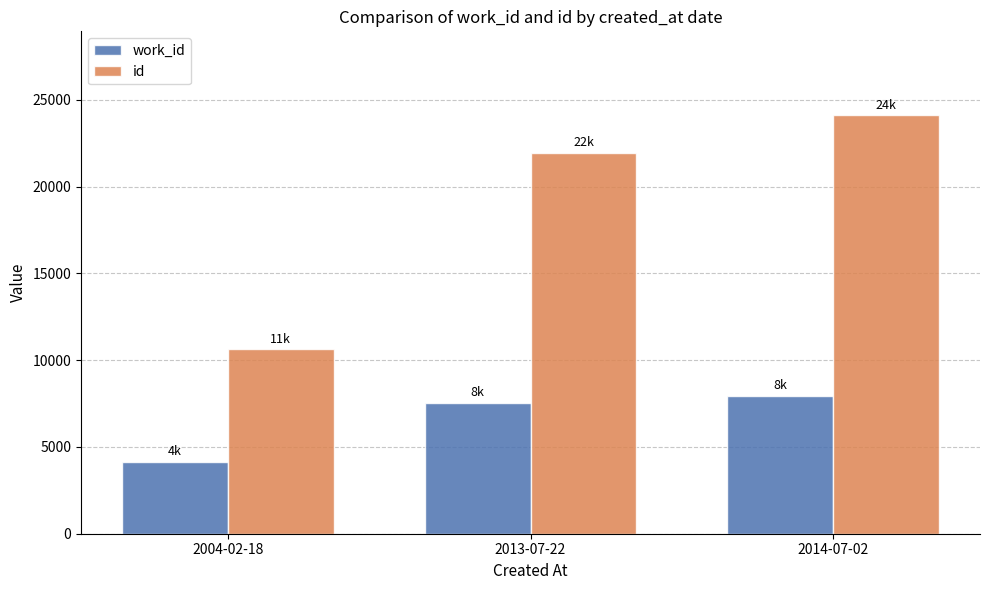

The value of id at 2014-07-02 is 31714. True or false?

False